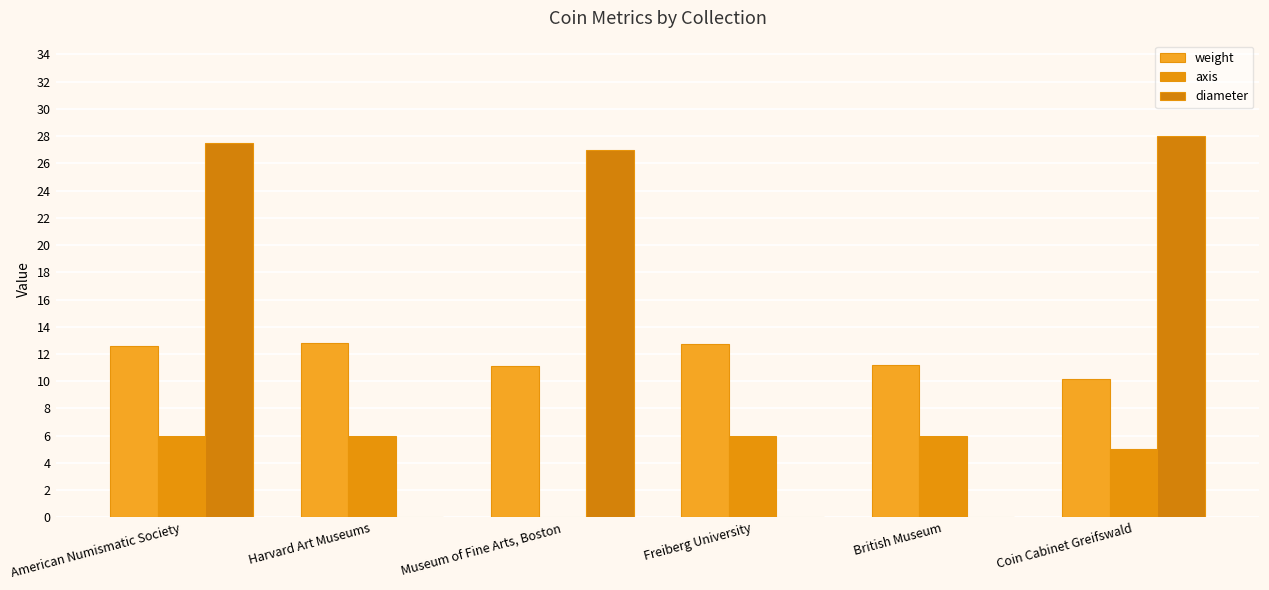

Reading right to left, transcribe all the data shown in this chart.

weight: Coin Cabinet Greifswald=10.2	British Museum=11.2	Freiberg University=12.7	Museum of Fine Arts, Boston=11.1	Harvard Art Museums=12.8	American Numismatic Society=12.6
axis: Coin Cabinet Greifswald=5.0	British Museum=6.0	Freiberg University=6.0	Museum of Fine Arts, Boston=0.0	Harvard Art Museums=6.0	American Numismatic Society=6.0
diameter: Coin Cabinet Greifswald=28.0	British Museum=0.0	Freiberg University=0.0	Museum of Fine Arts, Boston=27.0	Harvard Art Museums=0.0	American Numismatic Society=27.5